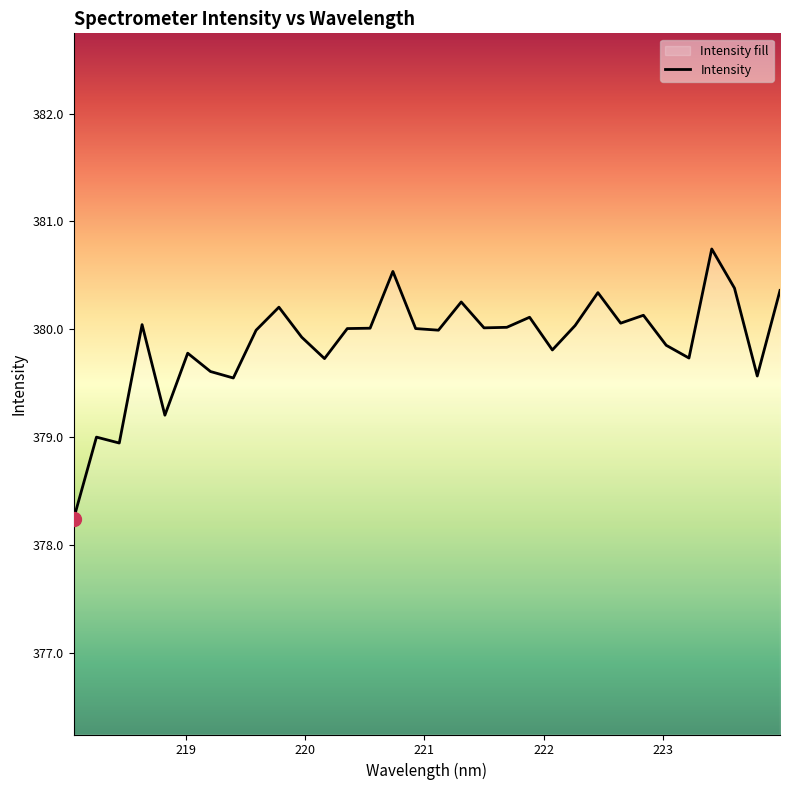

What is the minimum value shown in the chart?

378.2